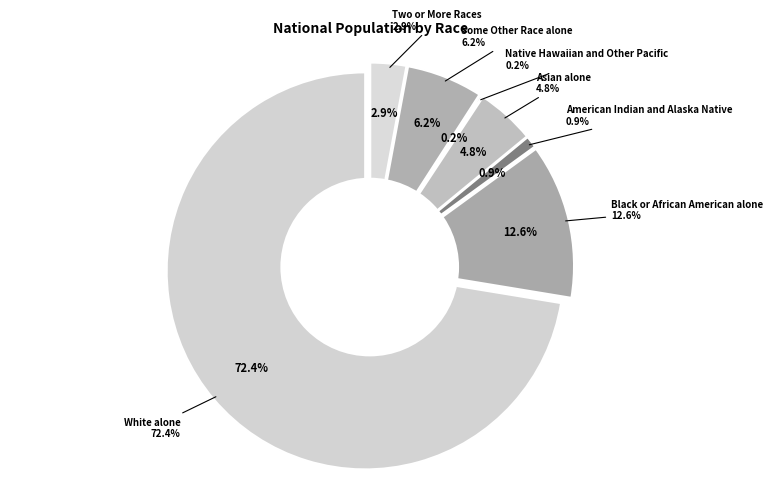

Which slice is the smallest?

Native Hawaiian and Other Pacific